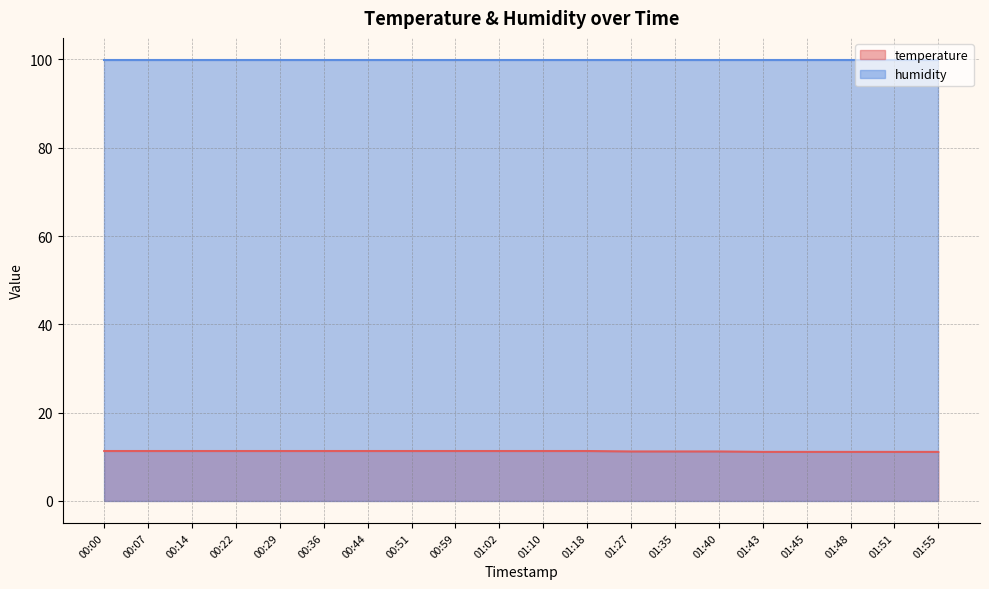

Reading left to right, extract all data points from this chart.

11.3	11.3	11.3	11.3	11.3	11.3	11.3	11.3	11.3	11.3	11.3	11.3	11.2	11.2	11.2	11.1	11.1	11.1	11.1	11.1